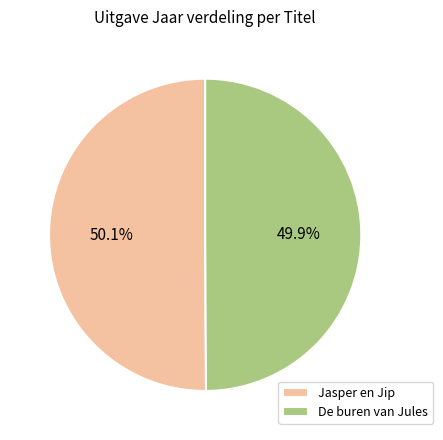

Count the number of slices in the pie.

2